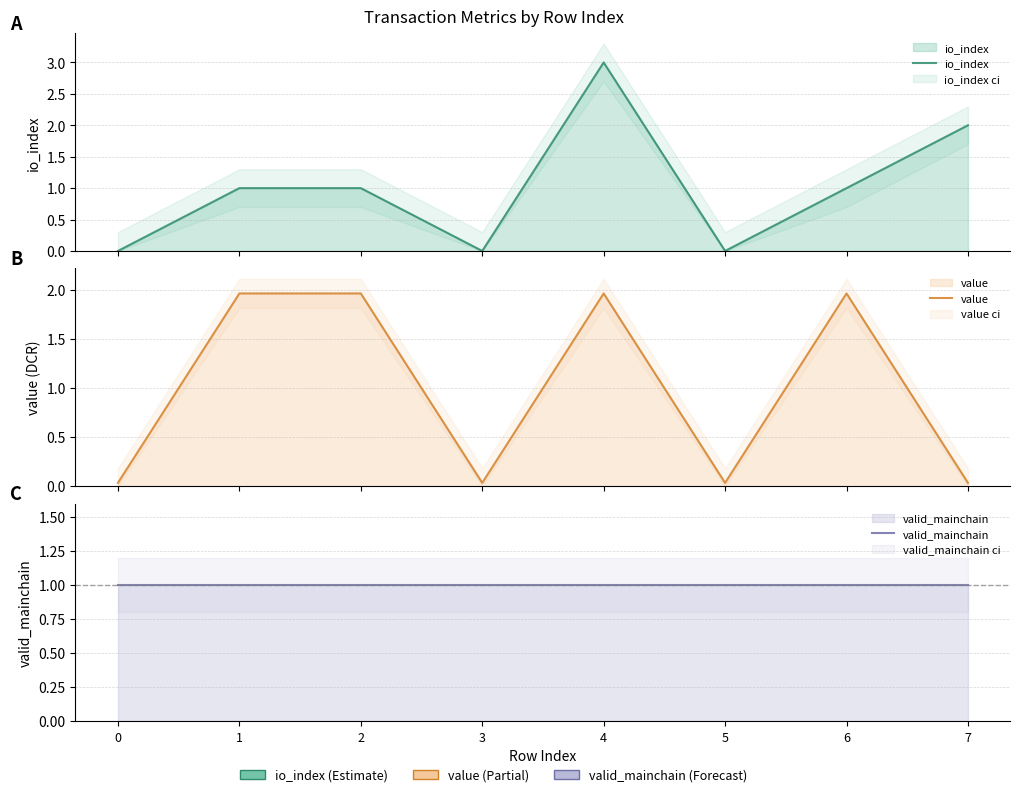

Does the chart have visible grid lines?

Yes